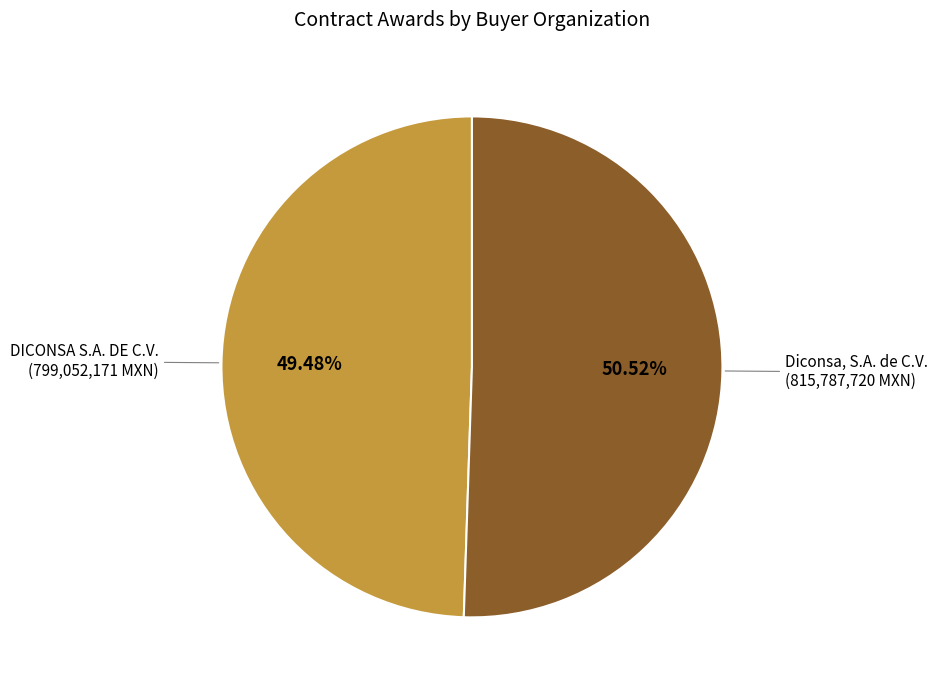

Is there any slice that represents more than half of the pie?

Yes